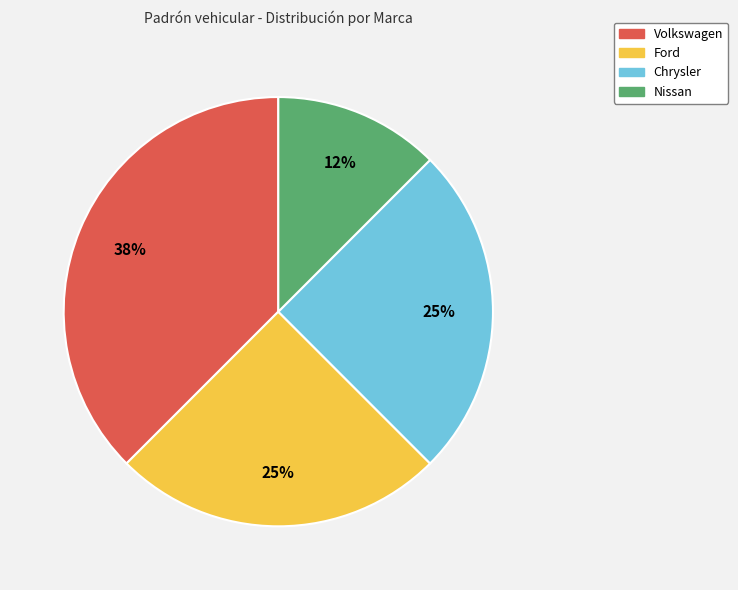

To the nearest percent, what is the combined percentage of Chrysler and Ford?

50%